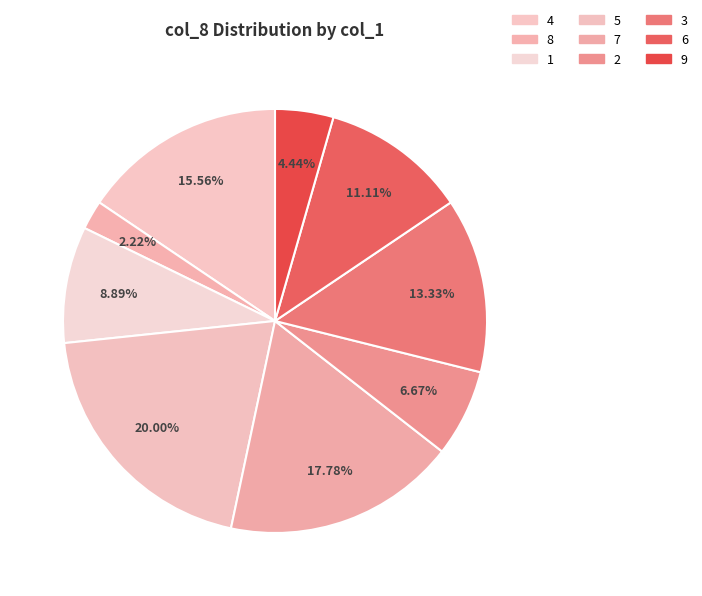

To the nearest percent, what portion does 8 represent?

2%